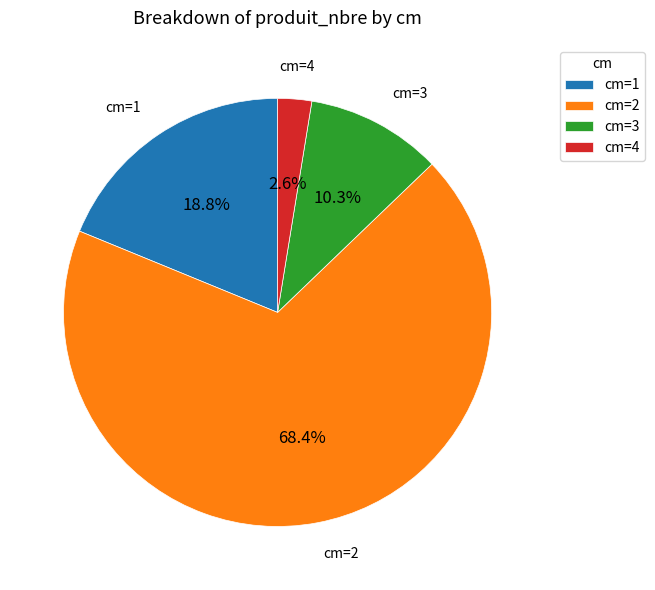

To the nearest percent, what is the average slice percentage?

25%